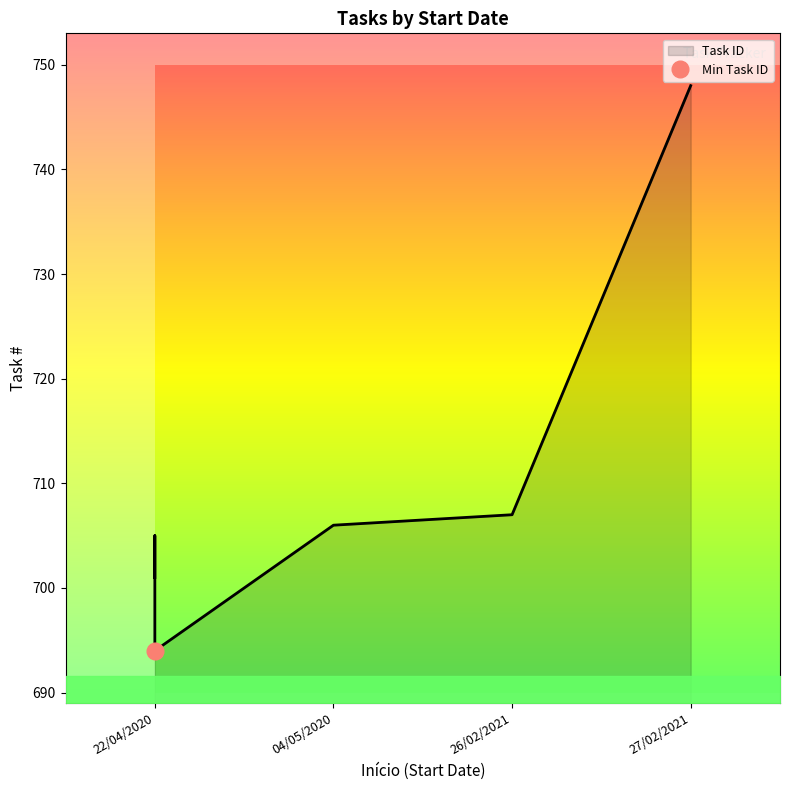

What is the maximum value shown in the chart?

748